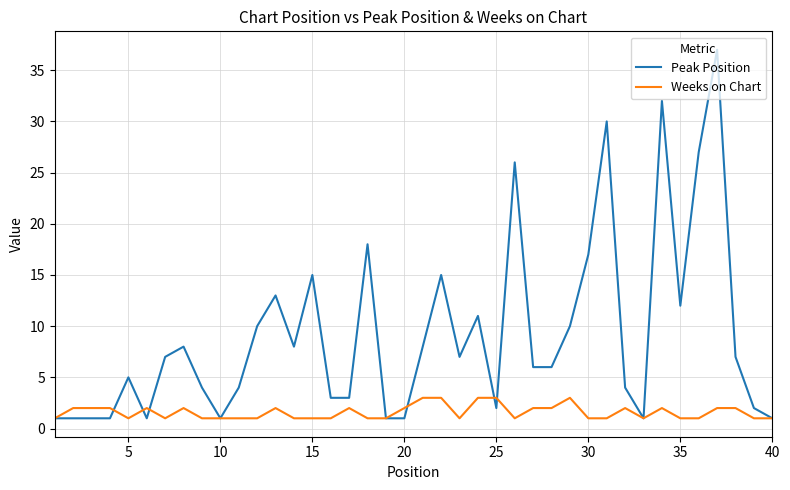

List the series in order of their overall mean, highest first.

Peak Position, Weeks on Chart